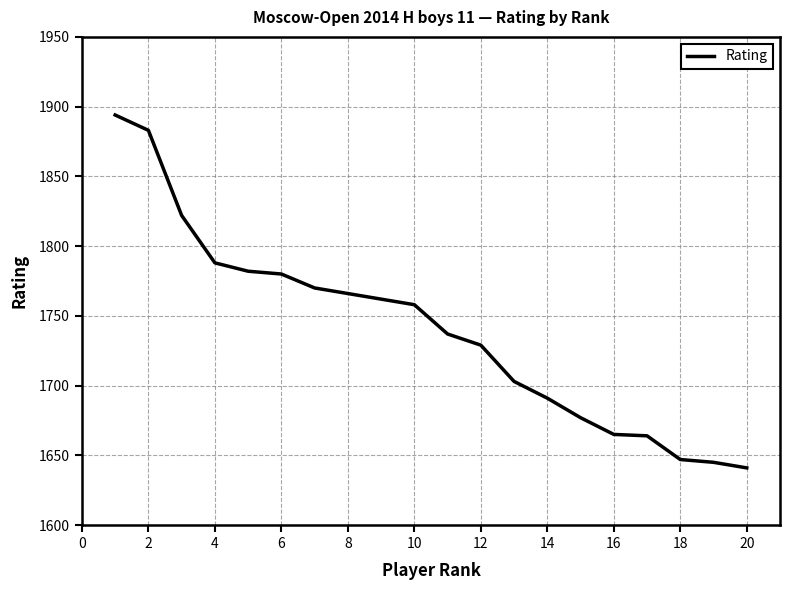

What is the maximum value shown in the chart?

1894